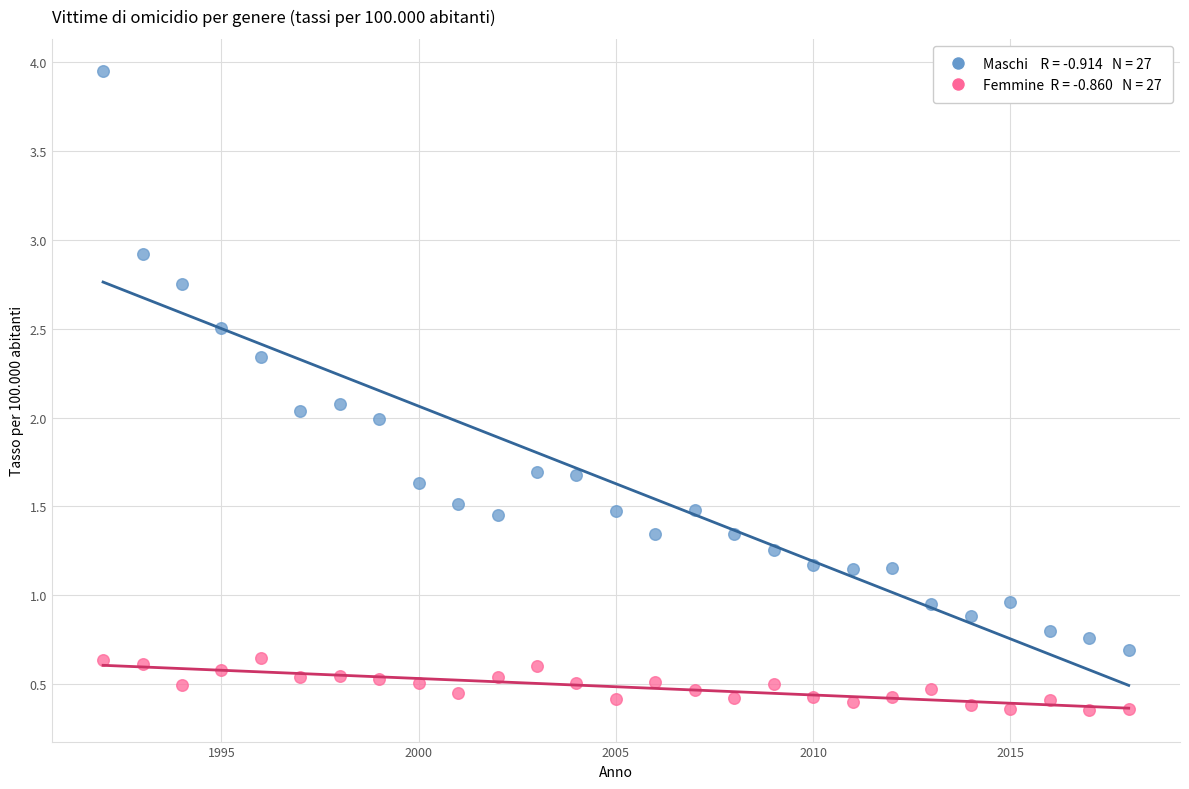

Across all data points, what is the range of X values (max minus min)?

26.0